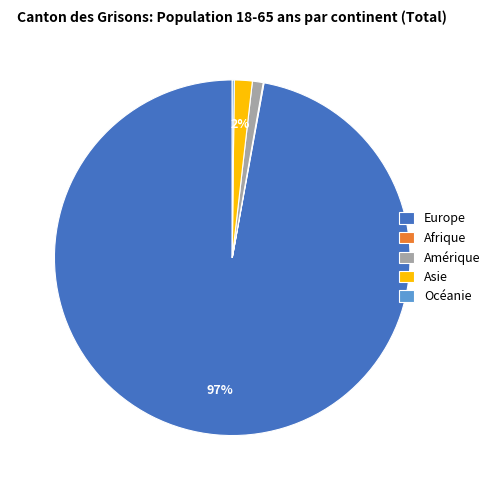

Is there any slice that represents more than half of the pie?

Yes